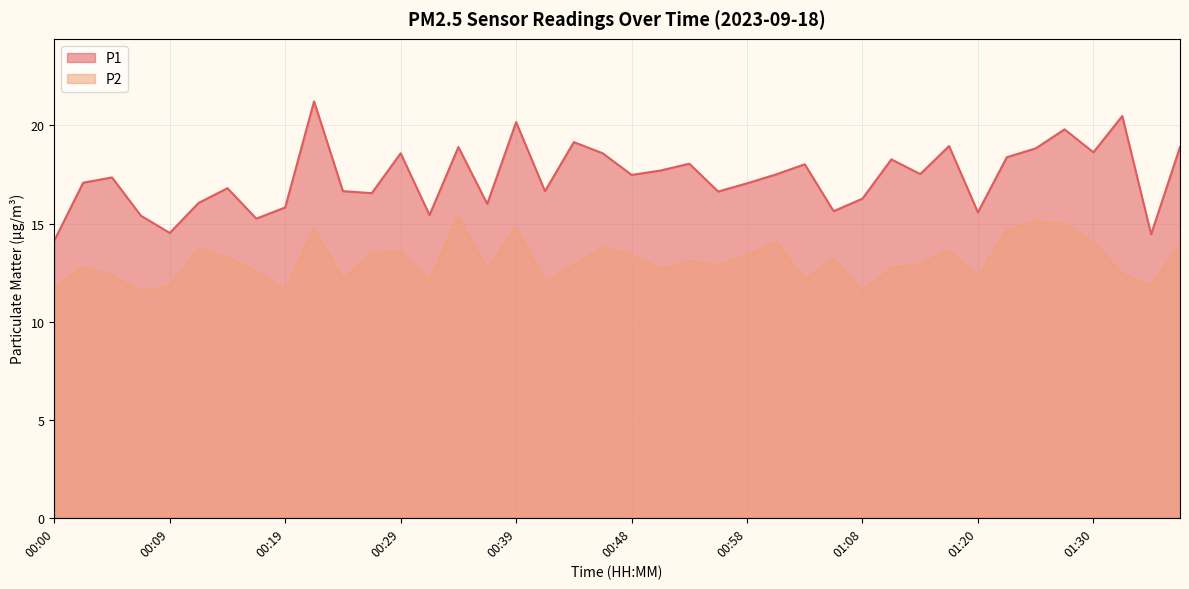

Read the P2 value at 00:19.

11.6